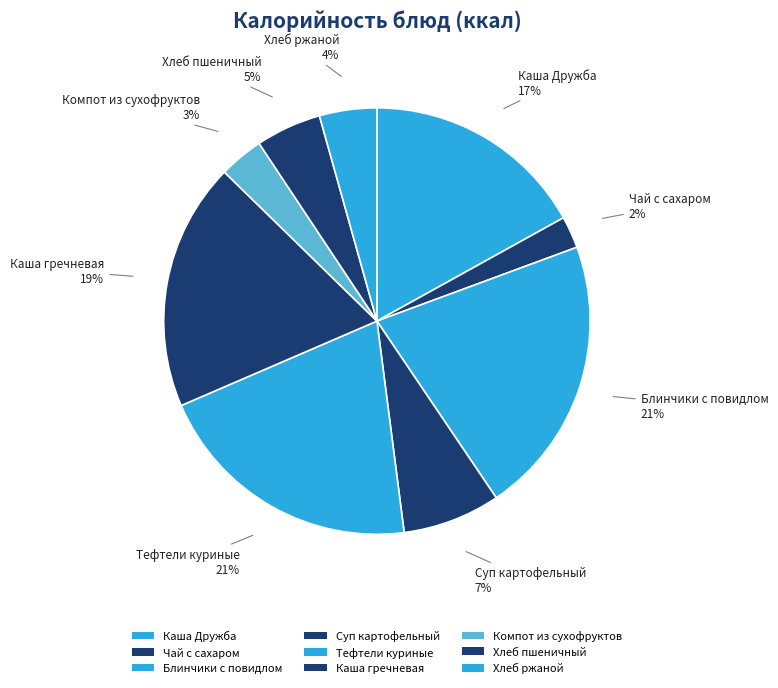

How many slices are in this pie chart?

9